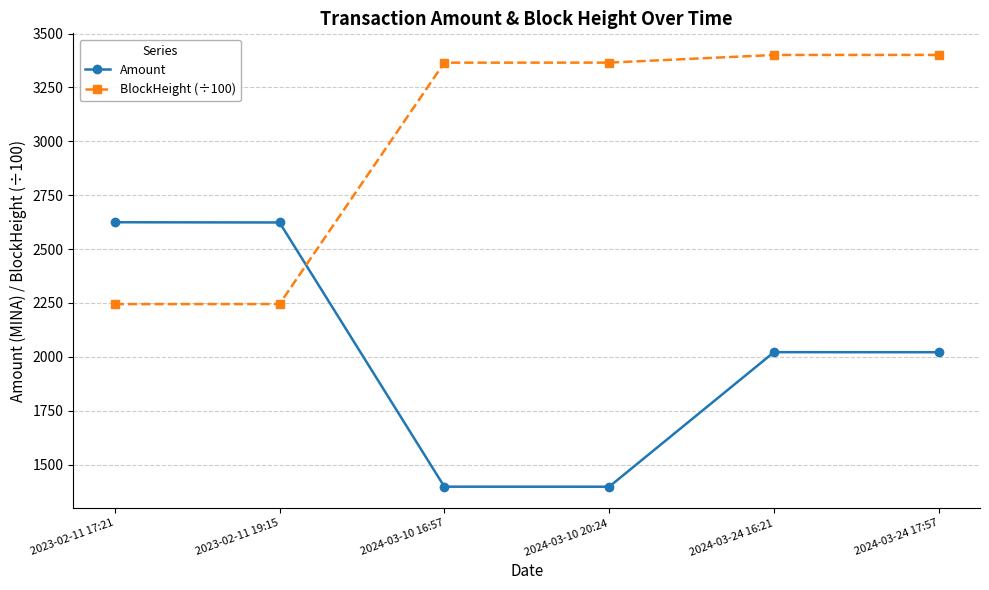

The Amount series shows 2889.1 at 2024-03-24 17:57. True or false?

False